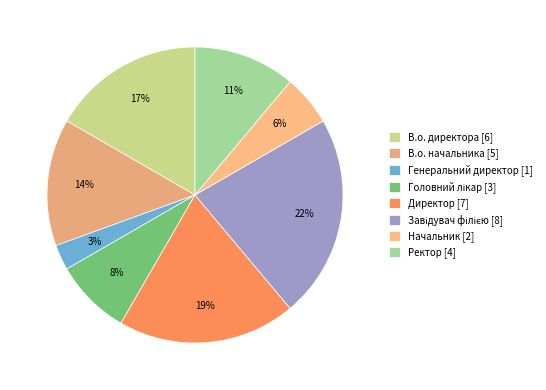

Is there any slice that represents more than half of the pie?

No